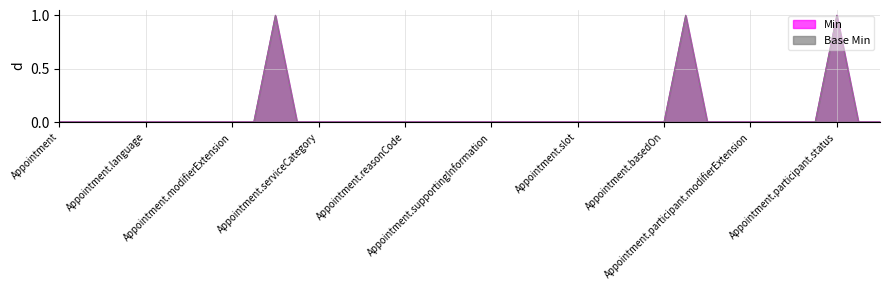

Which category has the lowest value across all series?

Appointment